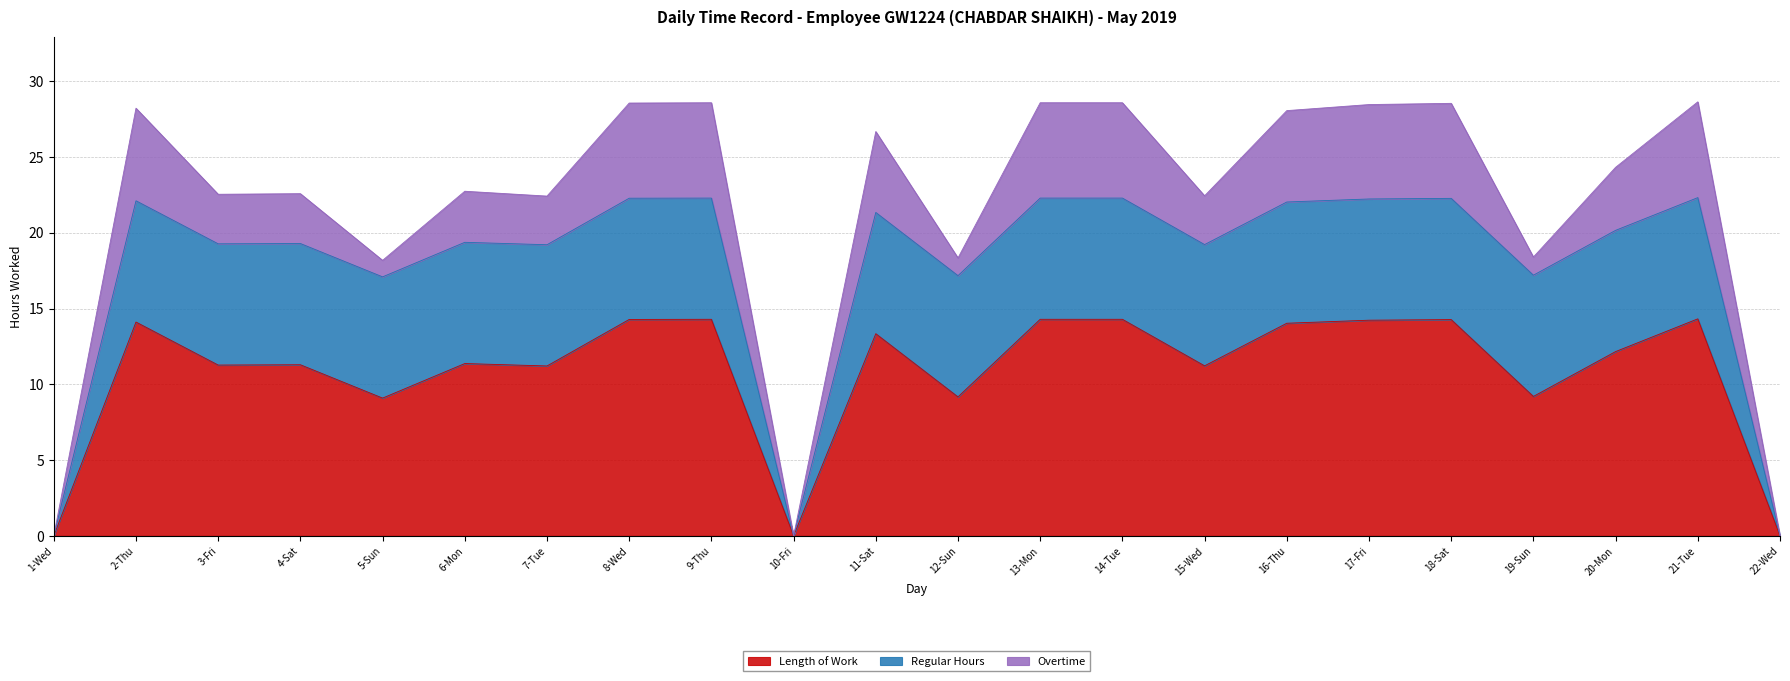

Is the value of Regular Hours at 7-Tue greater than the value of Overtime at 1-Wed?

Yes